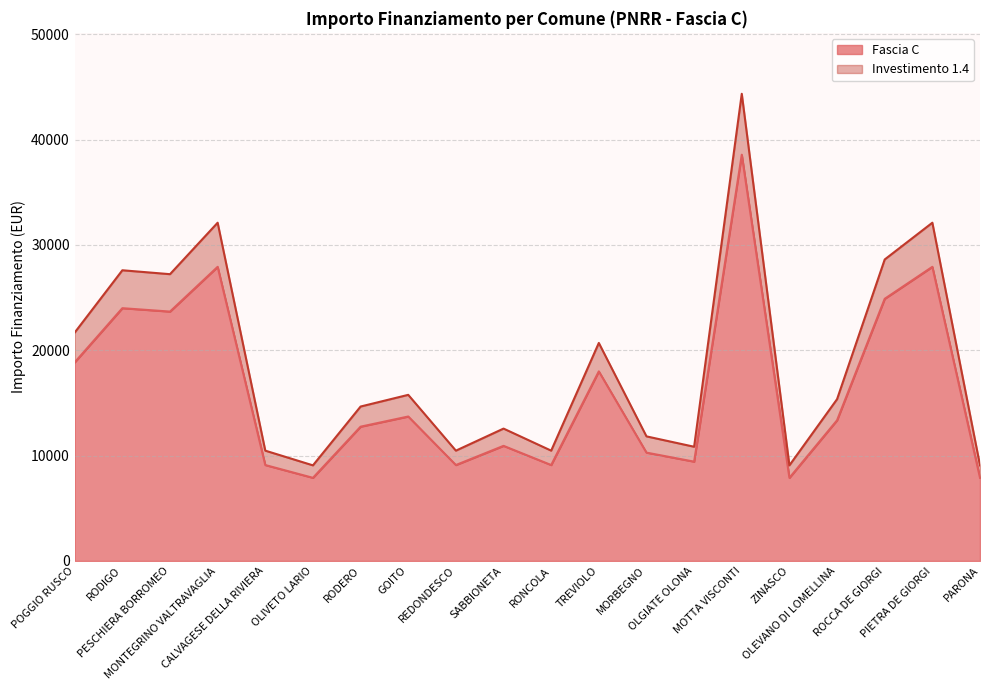

True or false: Fascia C and Investimento 1.4 intersect in this chart.

False